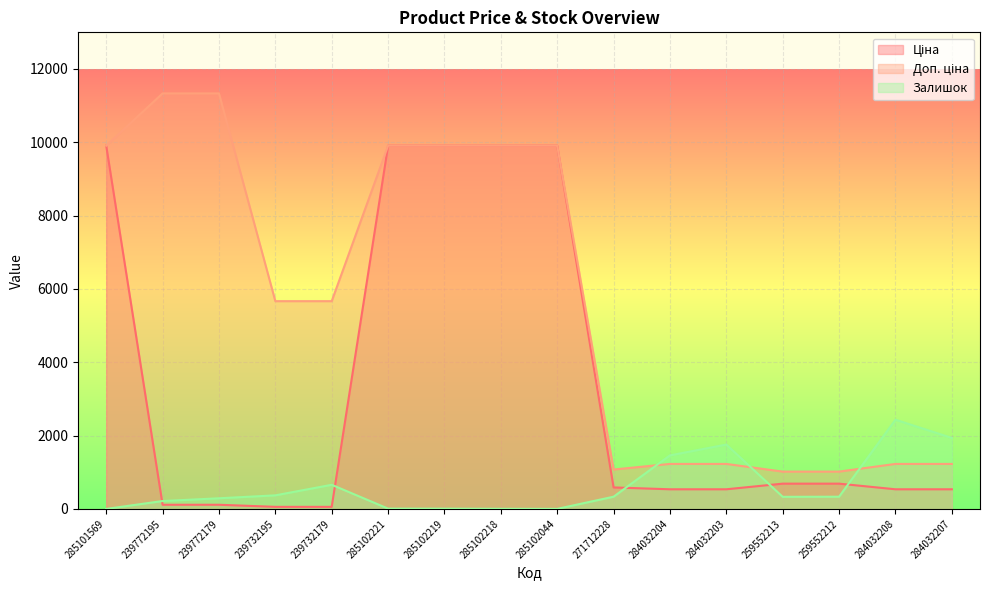

Reading left to right, list all the values displayed in this chart.

Ціна: 9908.5	113.3	113.3	56.7	56.7	9908.5	9908.5	9908.5	9908.5	586.0	535.4	535.4	689.1	689.1	535.4	535.4
Доп. ціна: 9908.5	11334.0	11334.0	5667.0	5667.0	9908.5	9908.5	9908.5	9908.5	1074.5	1227.2	1227.2	1017.8	1017.8	1227.2	1227.2
Залишок: 0.0	215.0	290.0	370.0	658.0	8.0	7.0	3.0	1.0	333.0	1460.0	1756.0	330.0	333.0	2433.0	1936.0